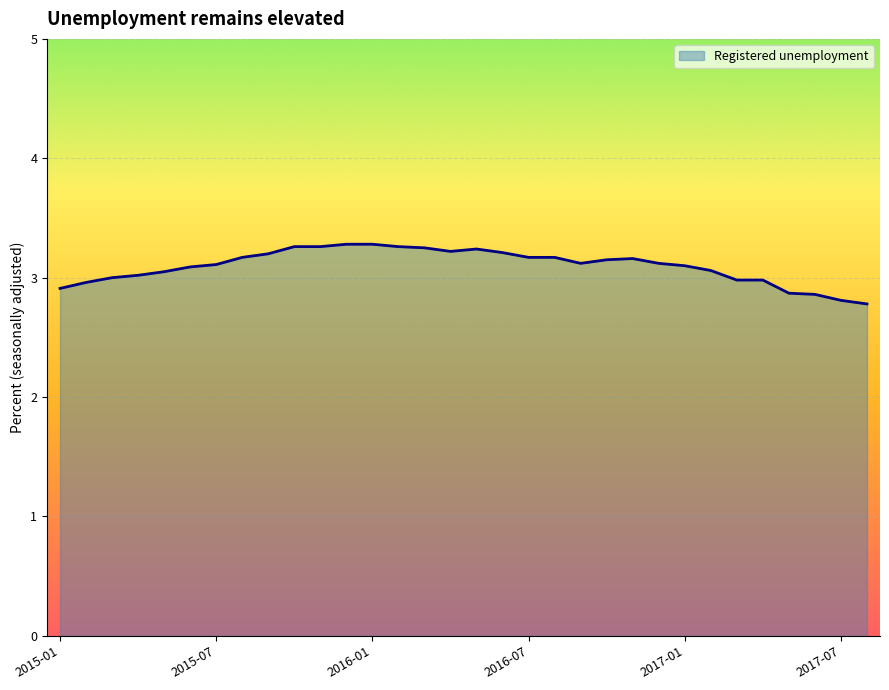

What is the greatest value displayed?

3.3